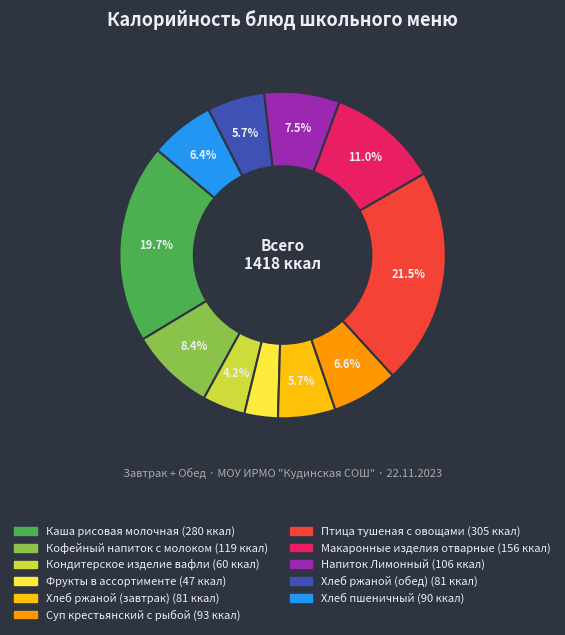

Is the sum of Хлеб пшеничный and Хлеб ржаной (обед) greater than half?

No